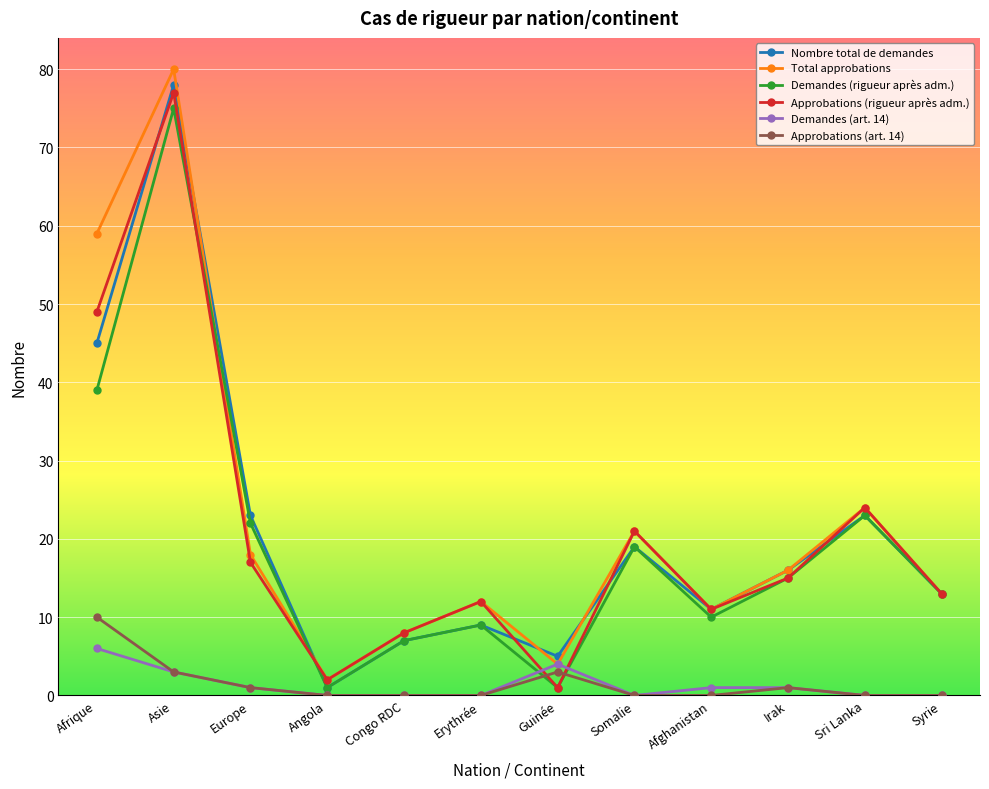

Reading left to right, extract all data points from this chart.

Nombre total de demandes: Afrique=45	Asie=78	Europe=23	Angola=1	Congo RDC=7	Erythrée=9	Guinée=5	Somalie=19	Afghanistan=11	Irak=16	Sri Lanka=23	Syrie=13
Total approbations: Afrique=59	Asie=80	Europe=18	Angola=2	Congo RDC=8	Erythrée=12	Guinée=4	Somalie=21	Afghanistan=11	Irak=16	Sri Lanka=24	Syrie=13
Demandes (rigueur après adm.): Afrique=39	Asie=75	Europe=22	Angola=1	Congo RDC=7	Erythrée=9	Guinée=1	Somalie=19	Afghanistan=10	Irak=15	Sri Lanka=23	Syrie=13
Approbations (rigueur après adm.): Afrique=49	Asie=77	Europe=17	Angola=2	Congo RDC=8	Erythrée=12	Guinée=1	Somalie=21	Afghanistan=11	Irak=15	Sri Lanka=24	Syrie=13
Demandes (art. 14): Afrique=6	Asie=3	Europe=1	Angola=0	Congo RDC=0	Erythrée=0	Guinée=4	Somalie=0	Afghanistan=1	Irak=1	Sri Lanka=0	Syrie=0
Approbations (art. 14): Afrique=10	Asie=3	Europe=1	Angola=0	Congo RDC=0	Erythrée=0	Guinée=3	Somalie=0	Afghanistan=0	Irak=1	Sri Lanka=0	Syrie=0